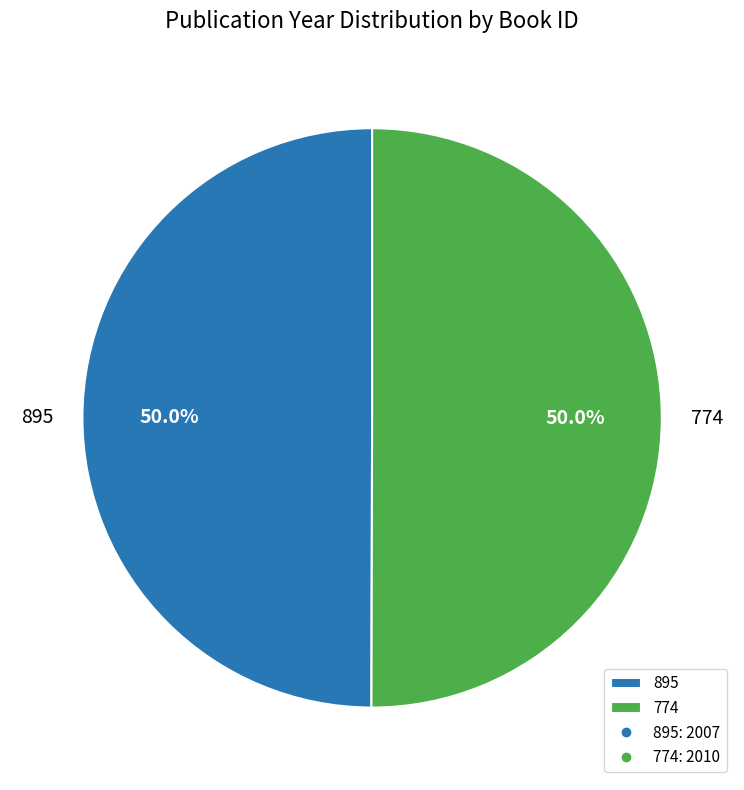

How many segments does this pie chart have?

2